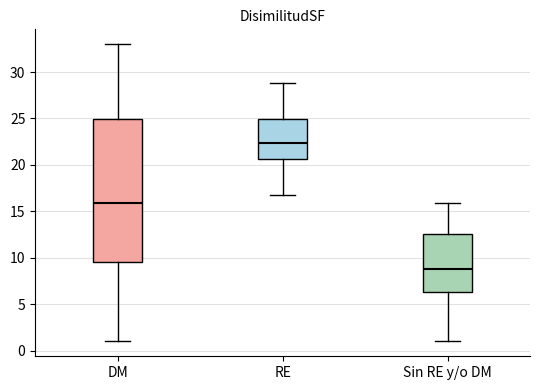

Reading left to right, read every box against the y-axis: the position of its median line, the range the box covers, and the ends of its whiskers. The values are not printed on the chart, so give them approximately, as read against the axis.

DM: median 16.0, box 9.5 to 25.0, whiskers 1.0 to 33.0
RE: median 22.5, box 20.5 to 25.0, whiskers 17.0 to 29.0
Sin RE y/o DM: median 9.0, box 6.5 to 12.5, whiskers 1.0 to 16.0